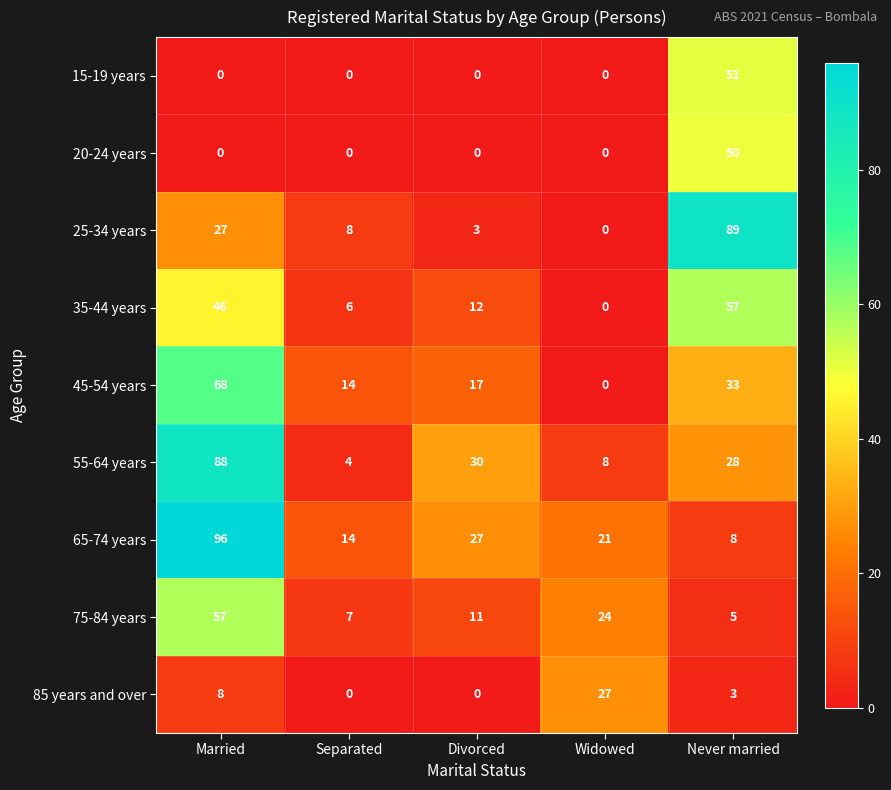

Count the number of categories in the chart.

5